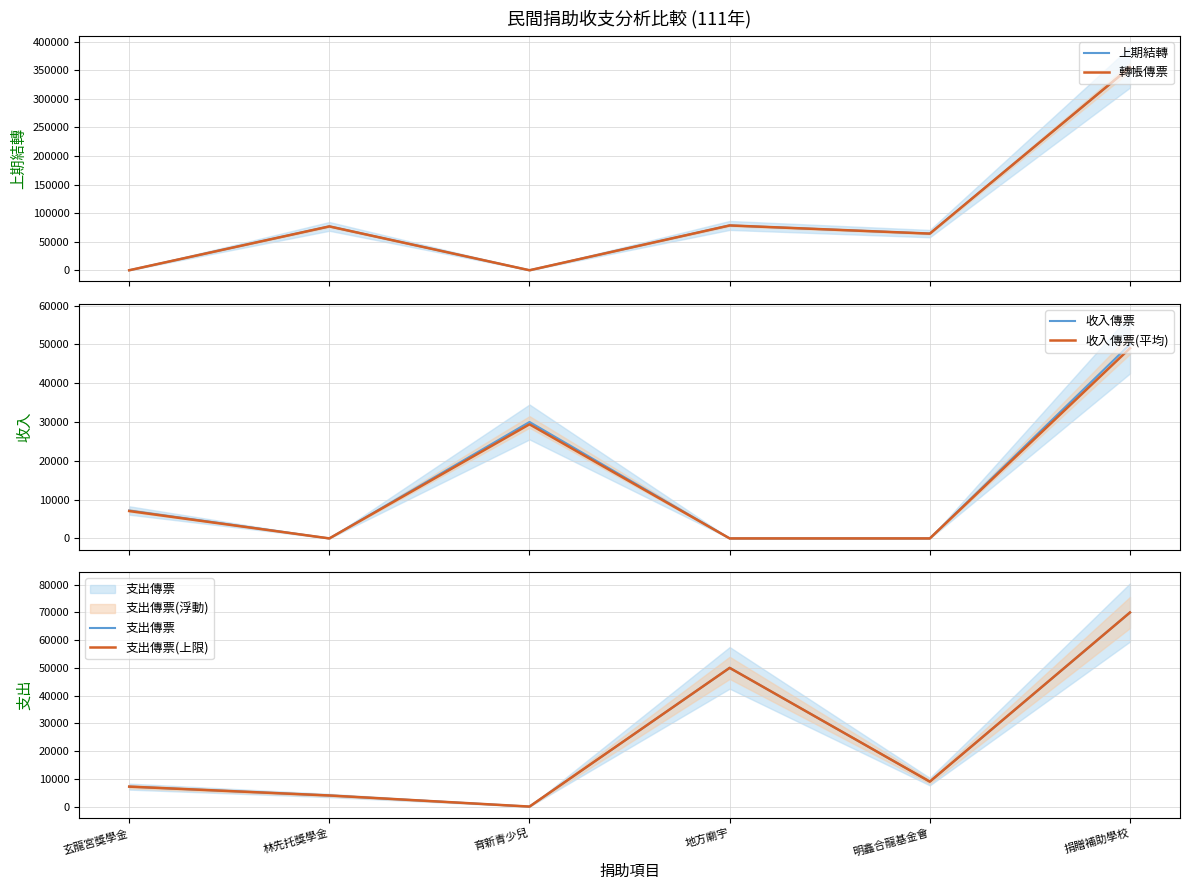

Where is the first local maximum for 支出傳票?

地方廟宇